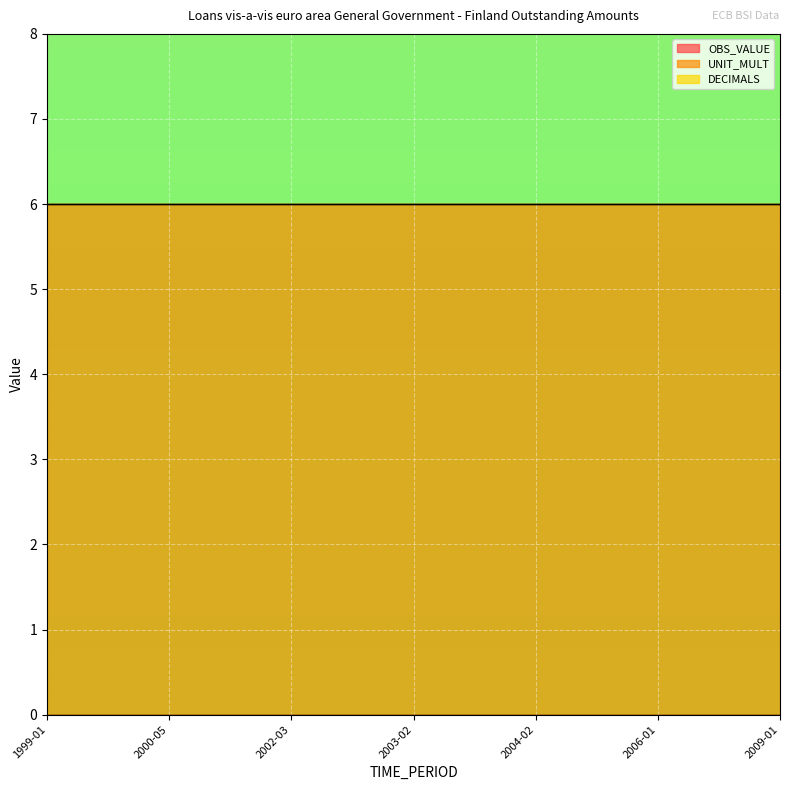

Where is DECIMALS nearest to the value 0?

1999-01